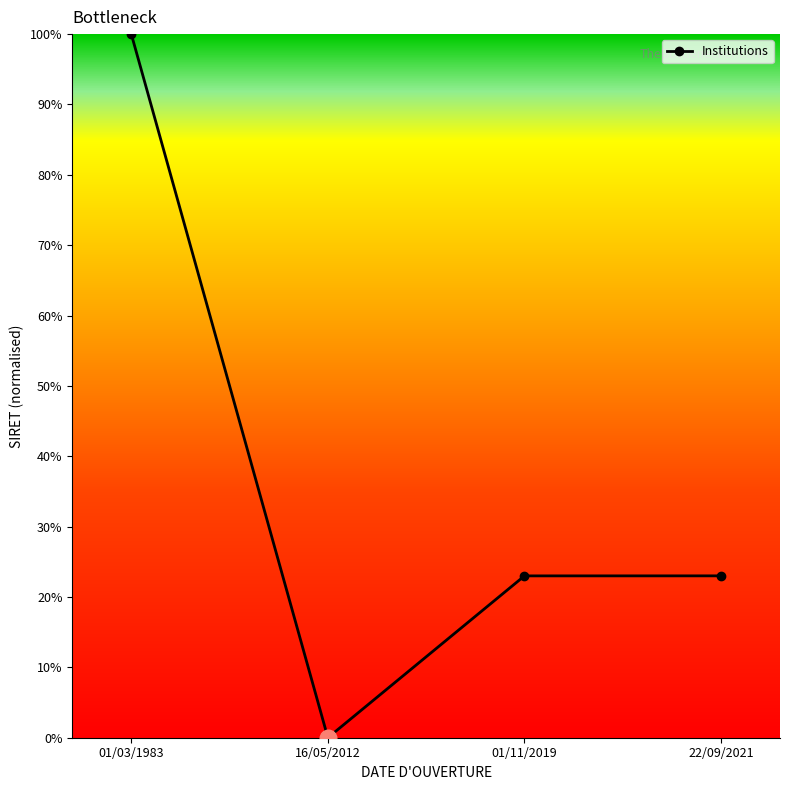

How many categories are shown in the chart?

4